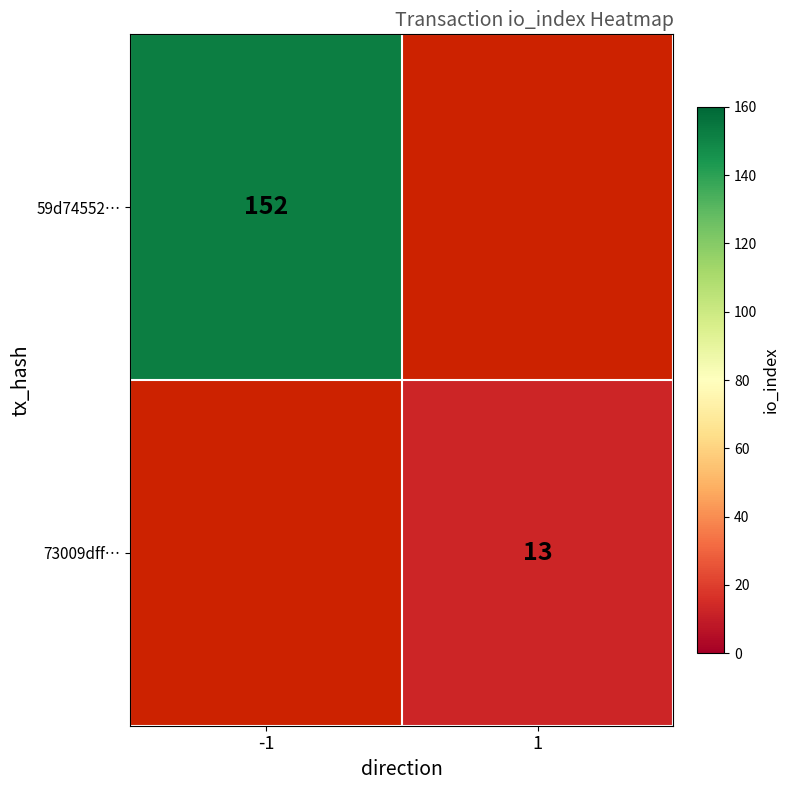

Is it true that 73009dff… equals 6 at 1?

False